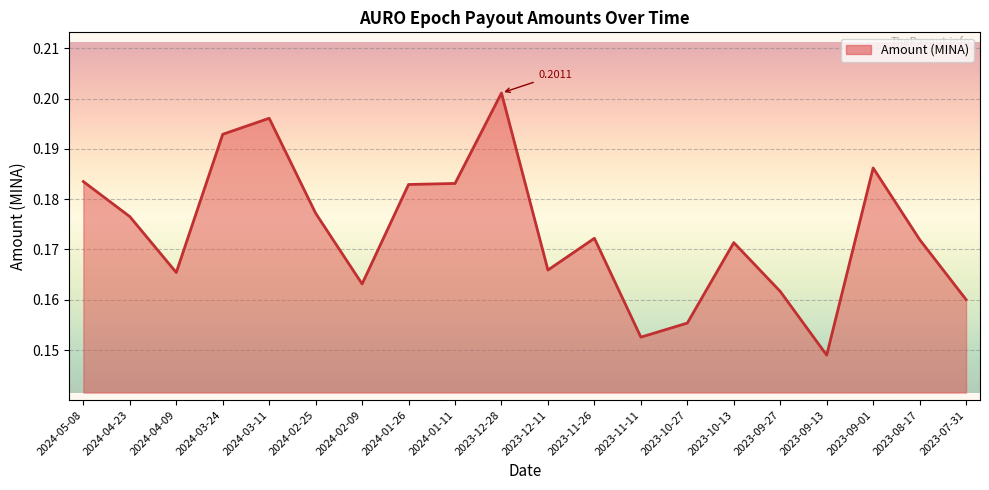

Count the values in the range 0 to 1.

20